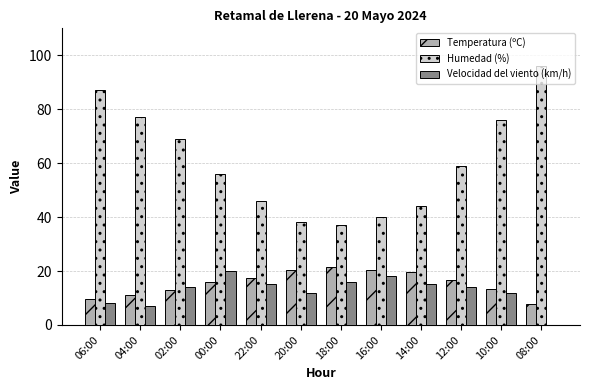

What is the spread (max minus min) of values at 04:00?

70.0